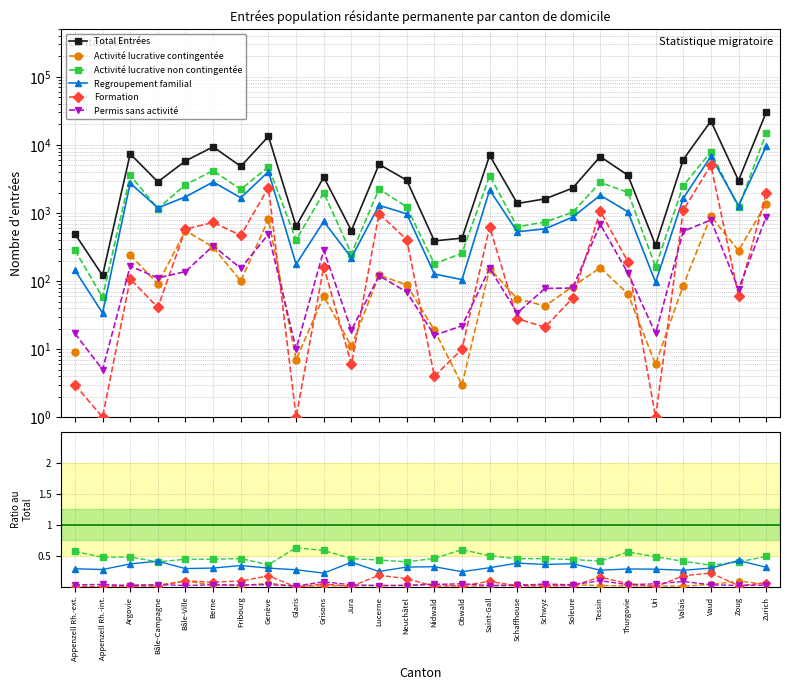

True or false: Permis sans activité and Total Entrées cross at least once.

False